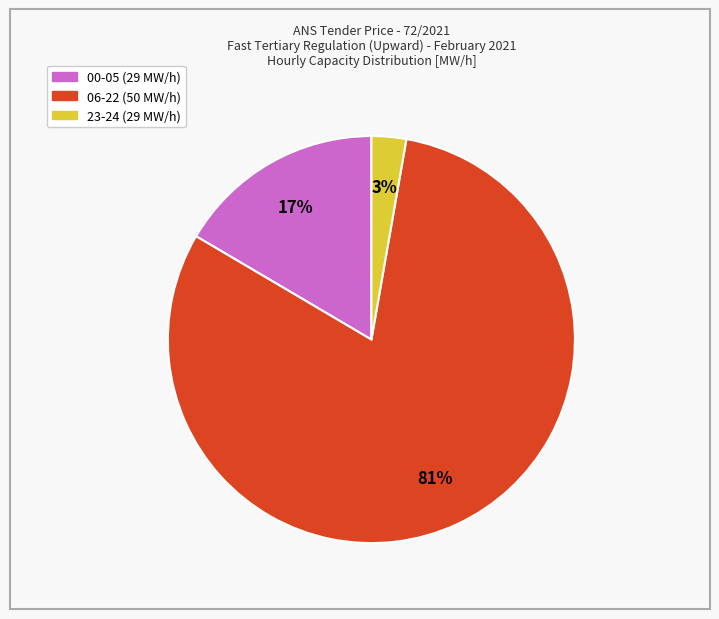

To the nearest percent, what is the average slice percentage?

33%